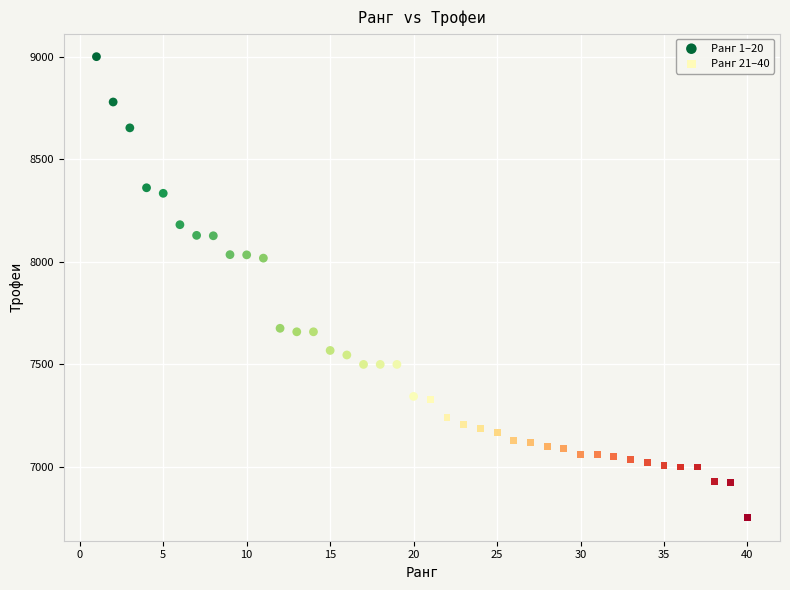

Which series contains the lowest Y value?

Ранг 21–40